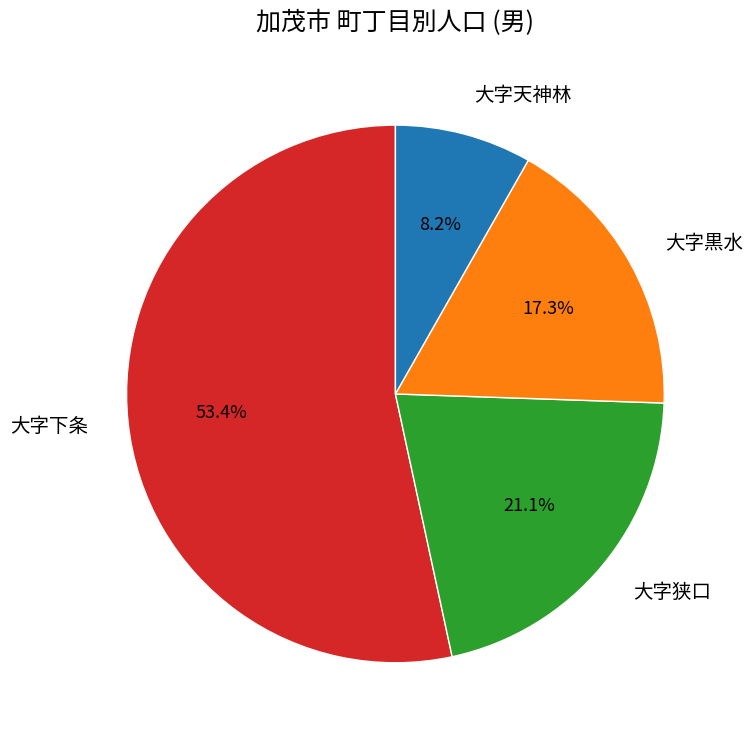

What is the total percentage of 大字狭口 and 大字黒水?

38.4%